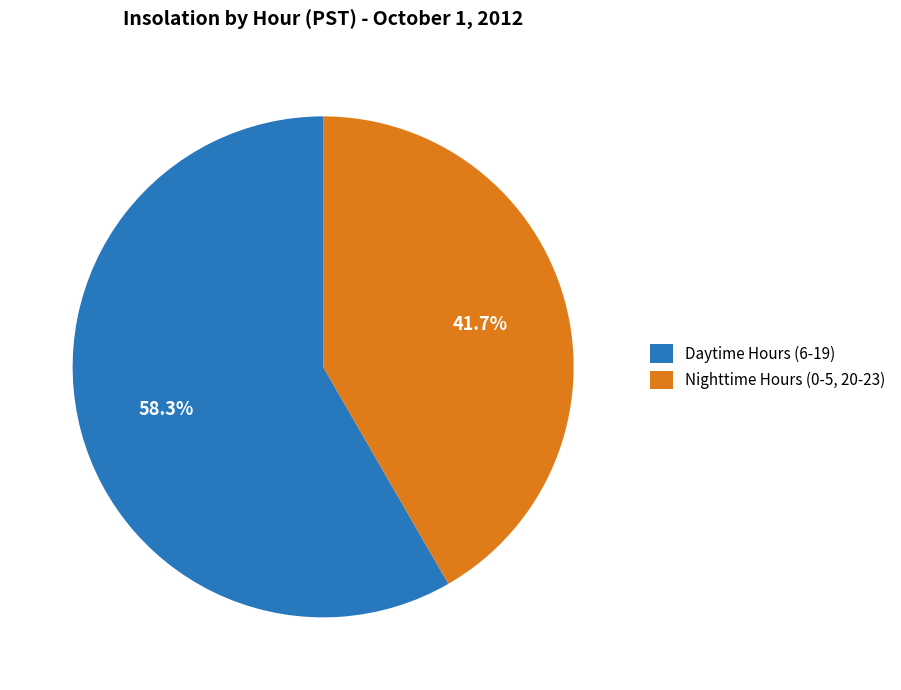

How many segments does this pie chart have?

2